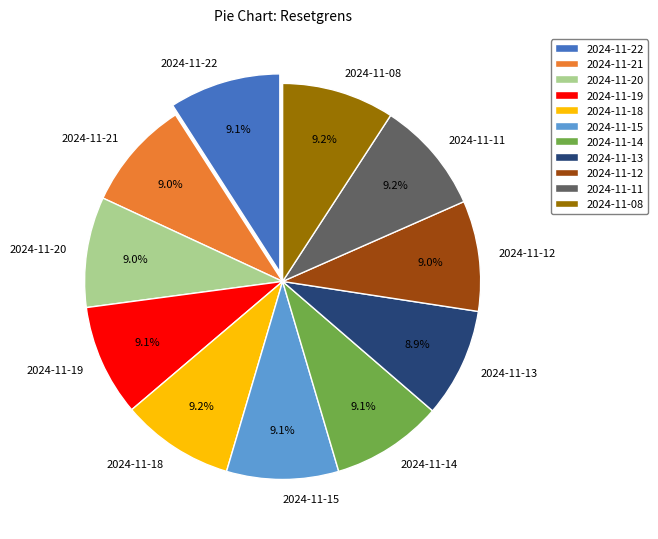

Combined, do 2024-11-19 and 2024-11-21 account for over 50%?

No